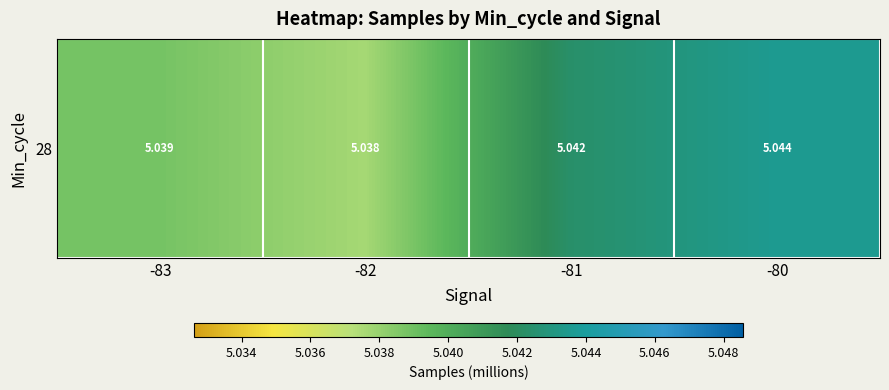

What is the average value?

5.0